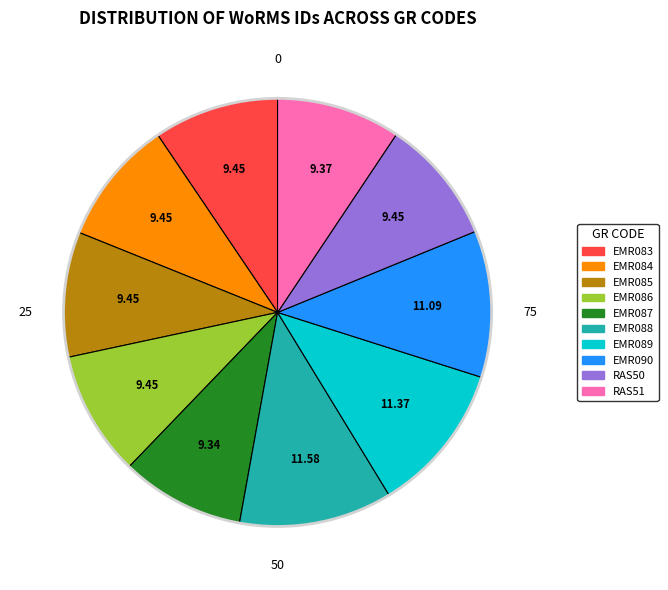

Is EMR087 the majority of the pie?

No